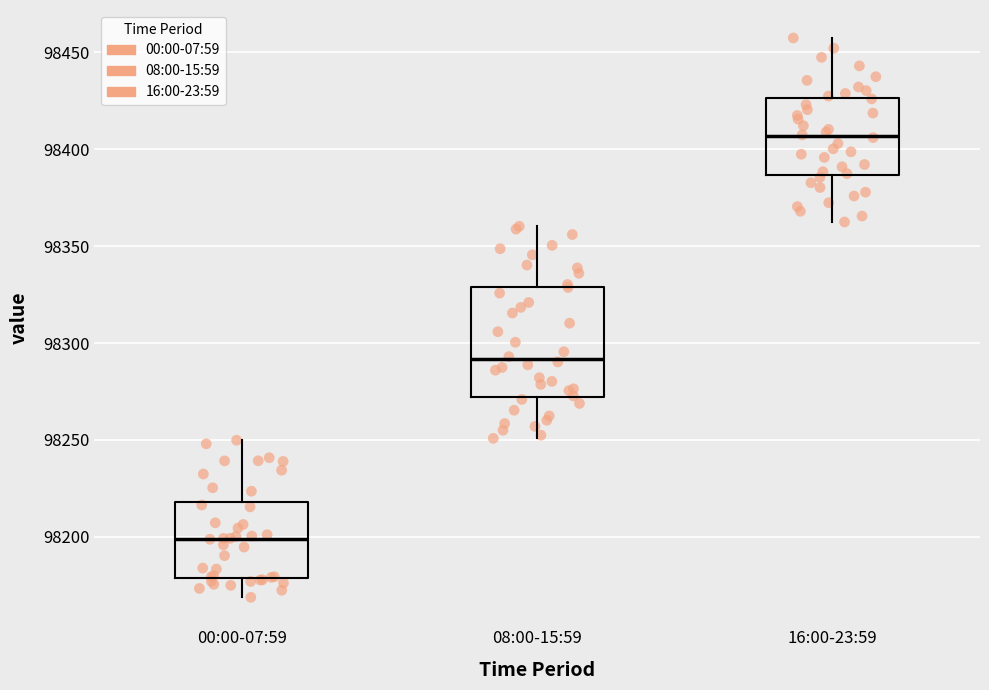

Reading left to right, read every box against the y-axis: the position of its median line, the range the box covers, and the ends of its whiskers. The values are not printed on the chart, so give them approximately, as read against the axis.

00:00-07:59: median 98200, box 98180 to 98220, whiskers 98170 to 98250
08:00-15:59: median 98290, box 98270 to 98330, whiskers 98250 to 98360
16:00-23:59: median 98405, box 98385 to 98425, whiskers 98360 to 98455